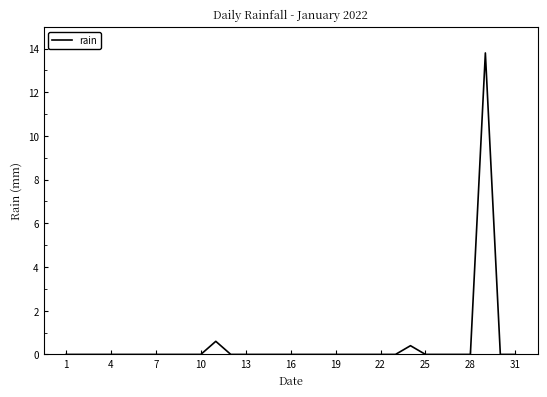

Does the chart have visible grid lines?

No